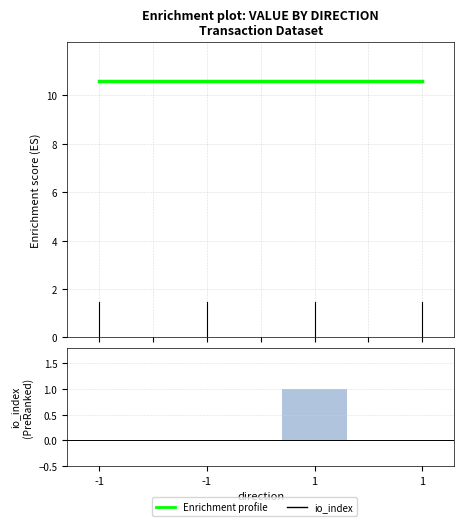

Between 1 and 1, which series saw the biggest shift?

io_index